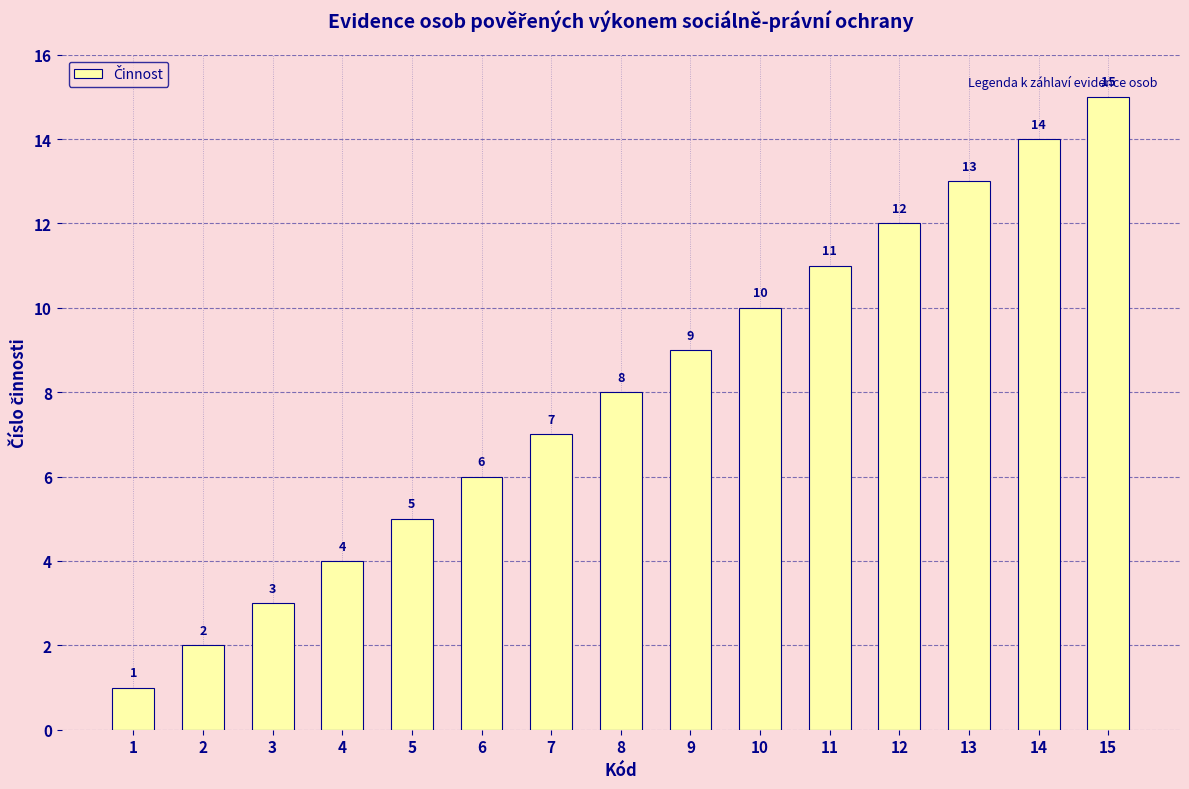

Which has a higher value, 5 or 14?

14